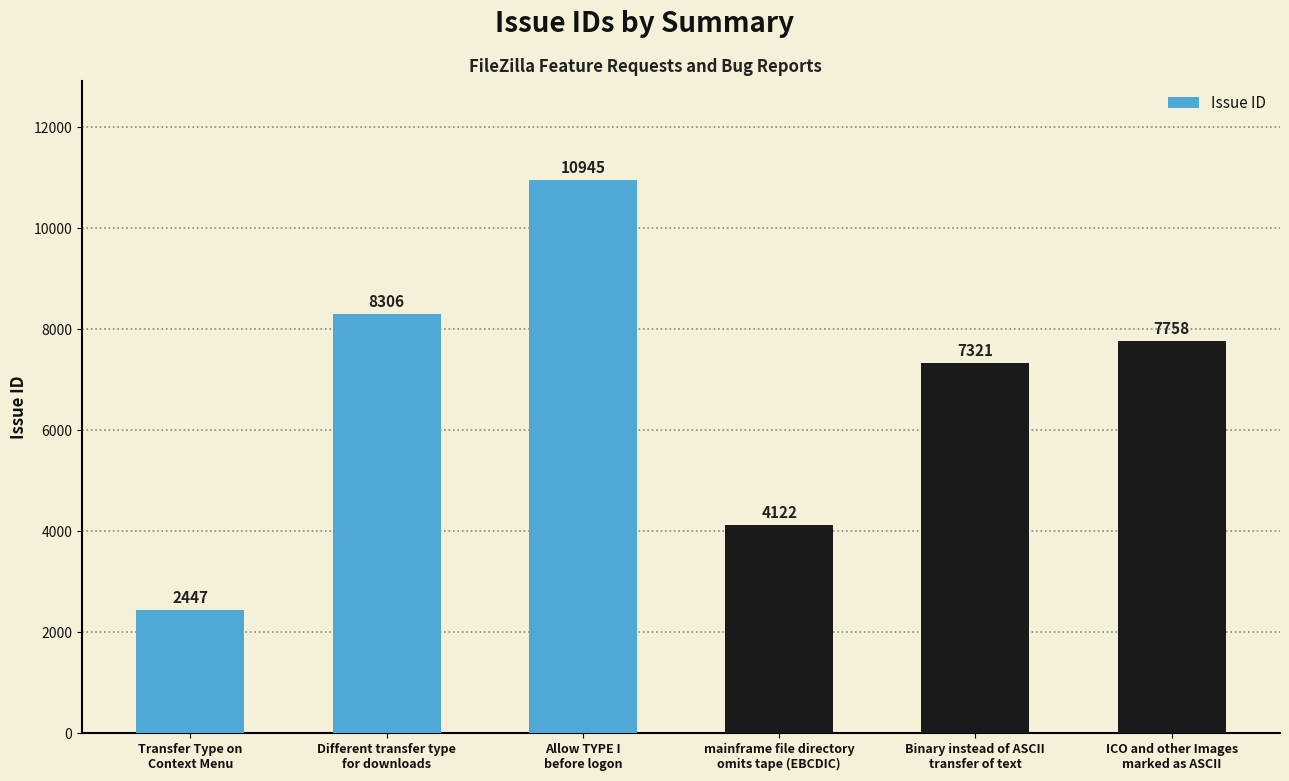

At which label does the data first exceed 7758?

Different transfer type
for downloads